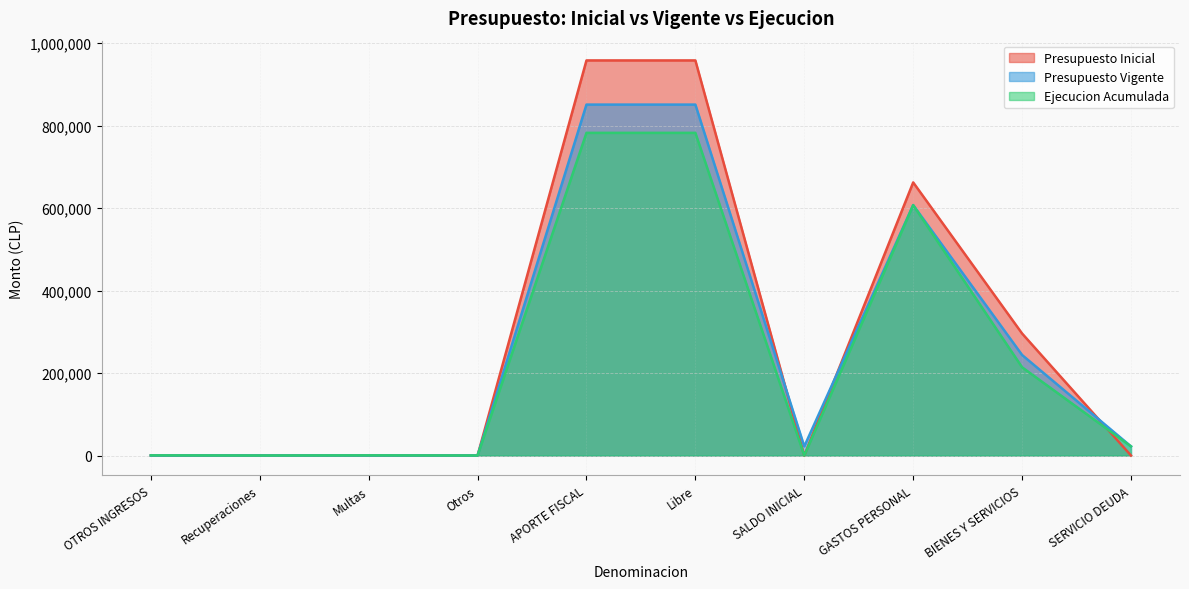

What is the sum of all Presupuesto Vigente values?

2596997